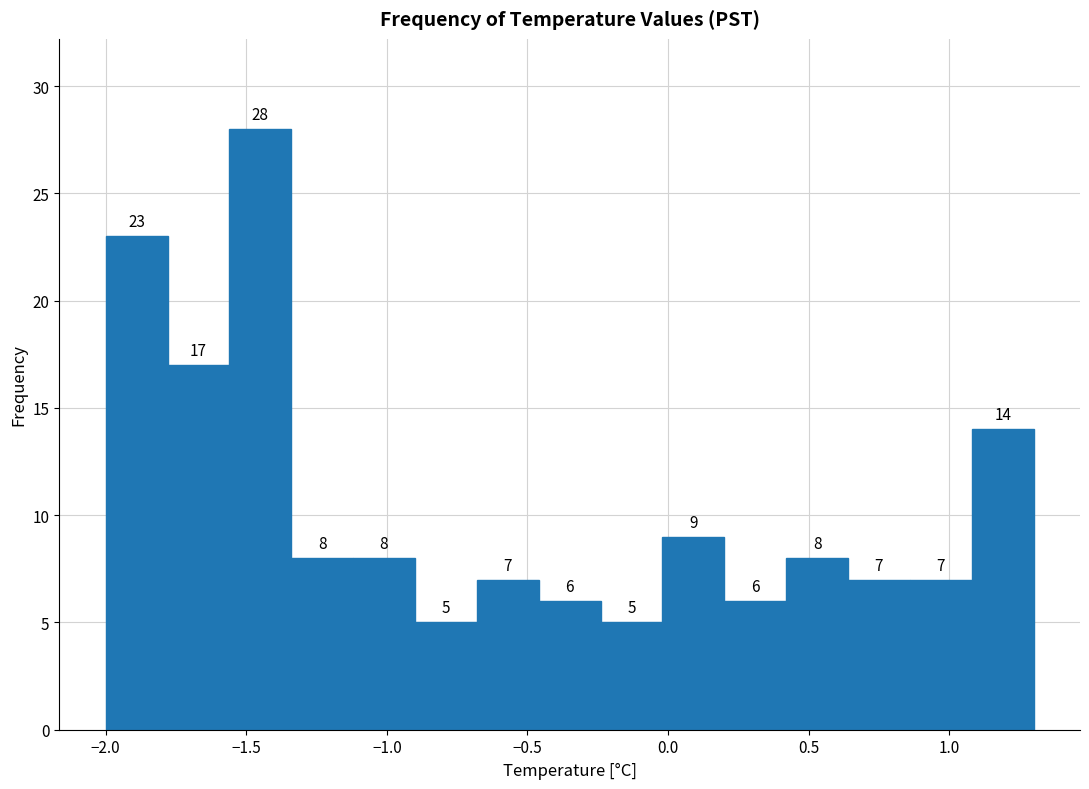

What is the height of the bar covering 1.08 to 1.30 on the x-axis? The bar edges are not printed on the chart, so give them approximately, as read against the axis.

14